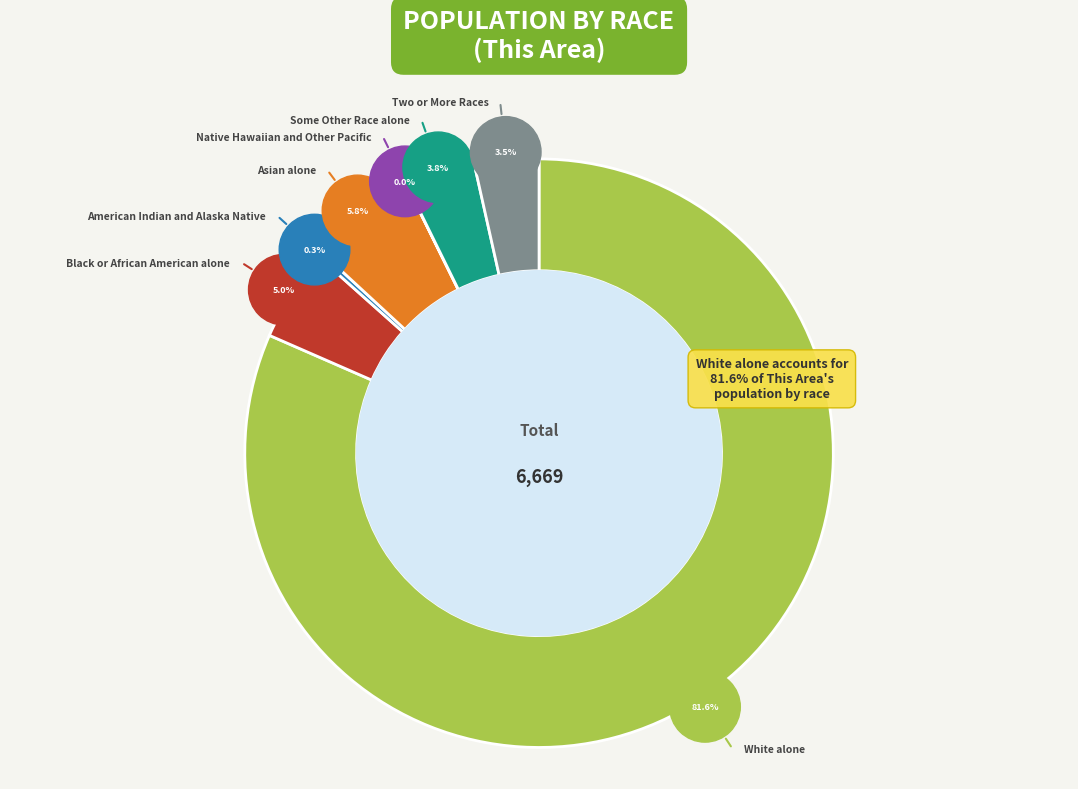

Which category has the biggest portion of the pie?

White alone